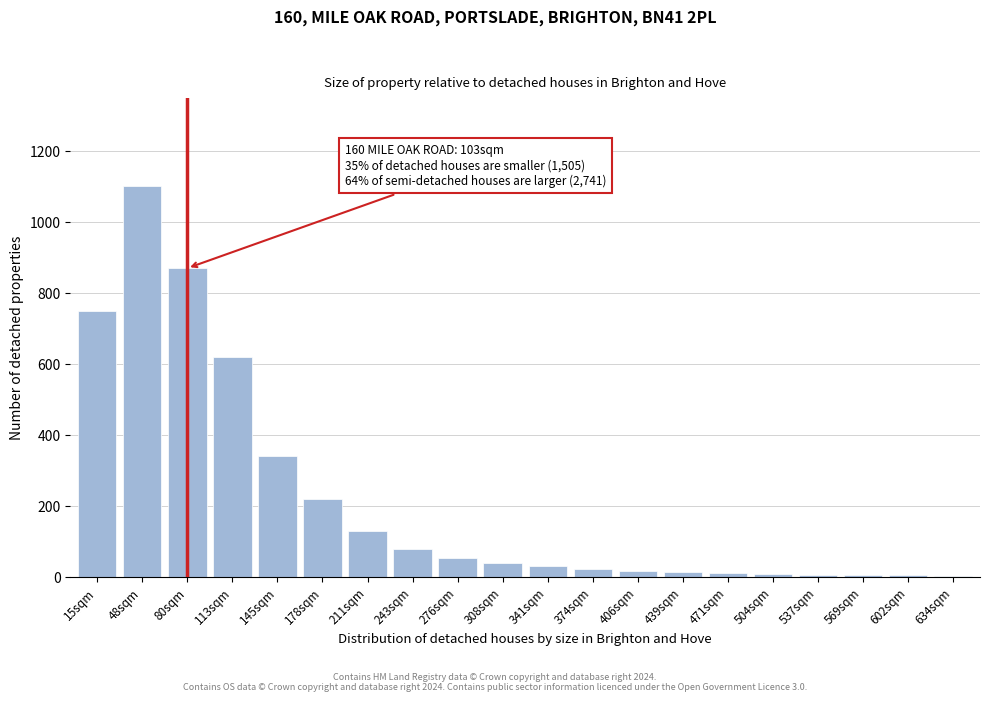

Which category has the highest value across all series?

48sqm